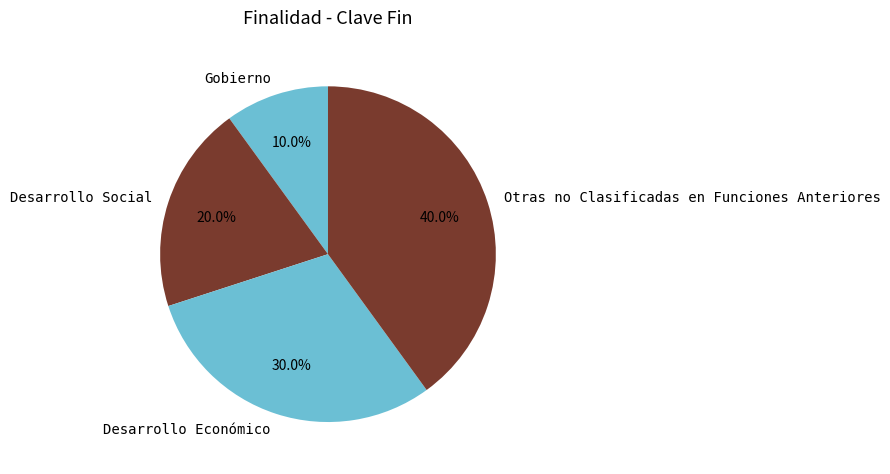

To the nearest percent, what portion does Desarrollo Social represent?

20%